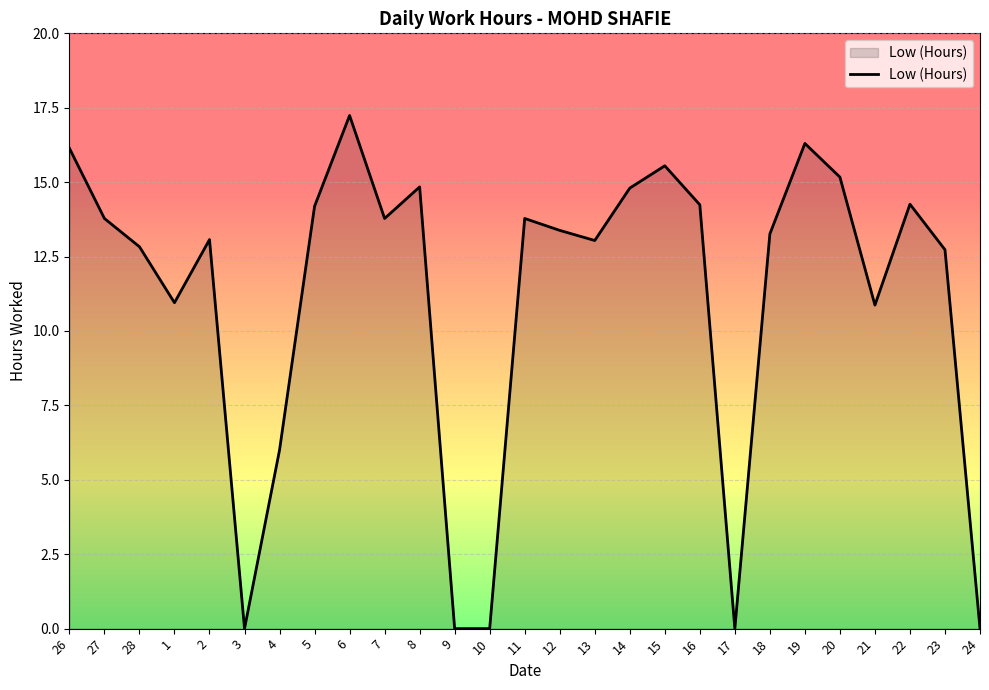

Approximately how many times larger is the value at 16 compared to 7?

1.0